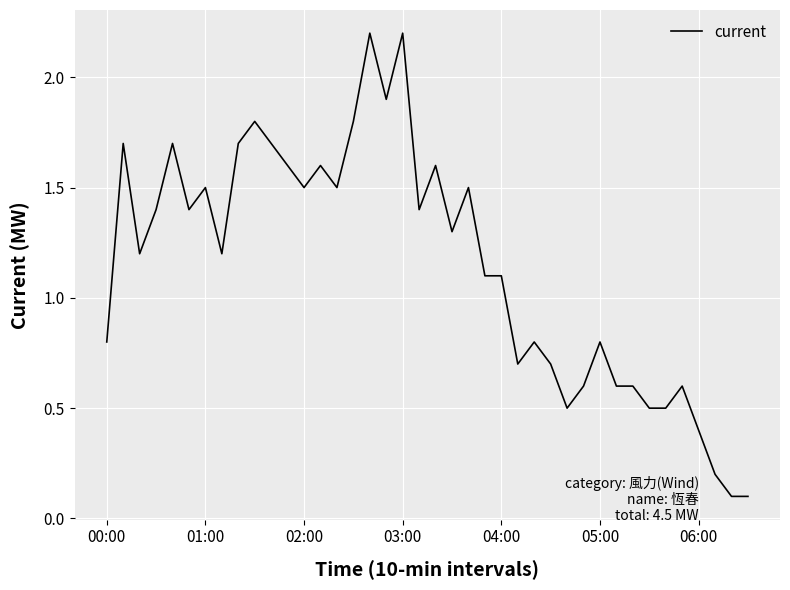

Is this an area chart (filled region under the line)?

No